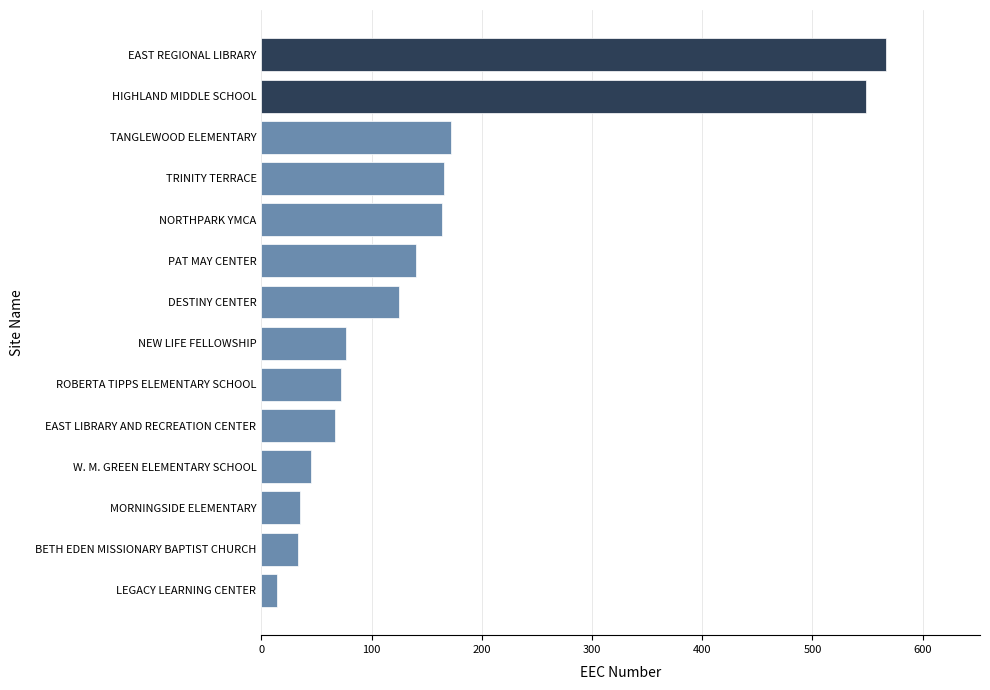

Where is the data nearest to the value 290?

TANGLEWOOD ELEMENTARY